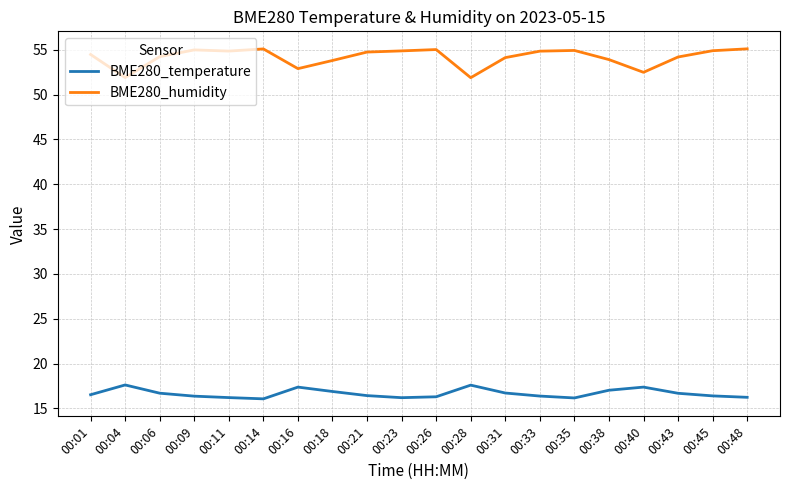

Is it true that BME280_humidity equals 51.9 at 00:04?

True